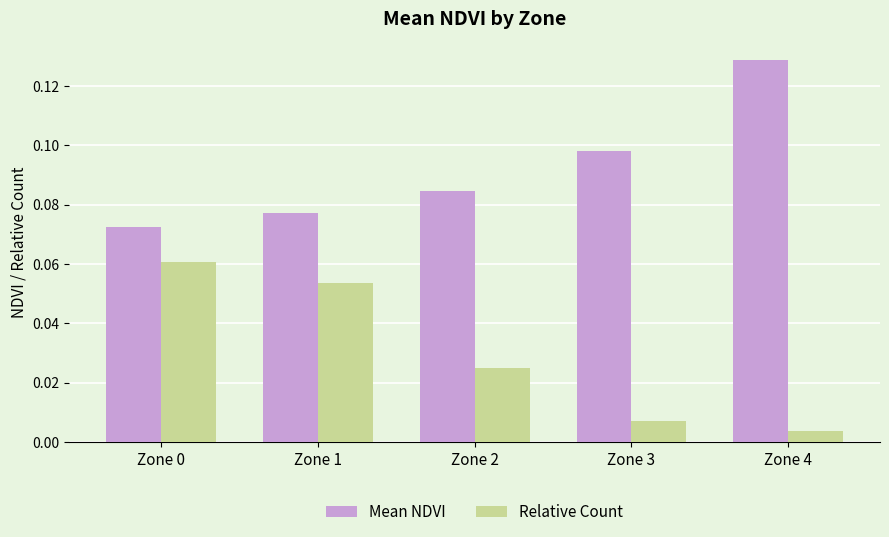

Which series changed the most between Zone 0 and Zone 3?

Relative Count